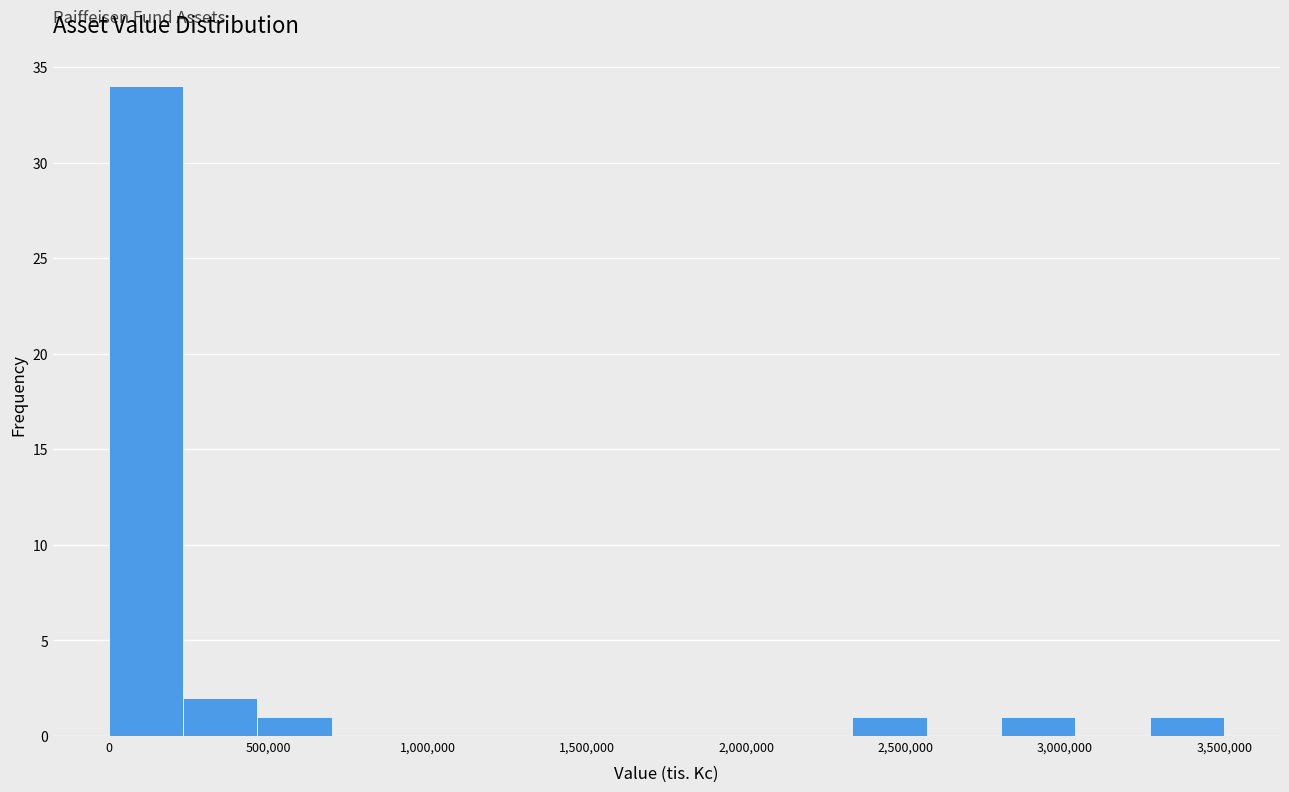

Over which range of the x-axis is the bar tallest?

0 to 250000